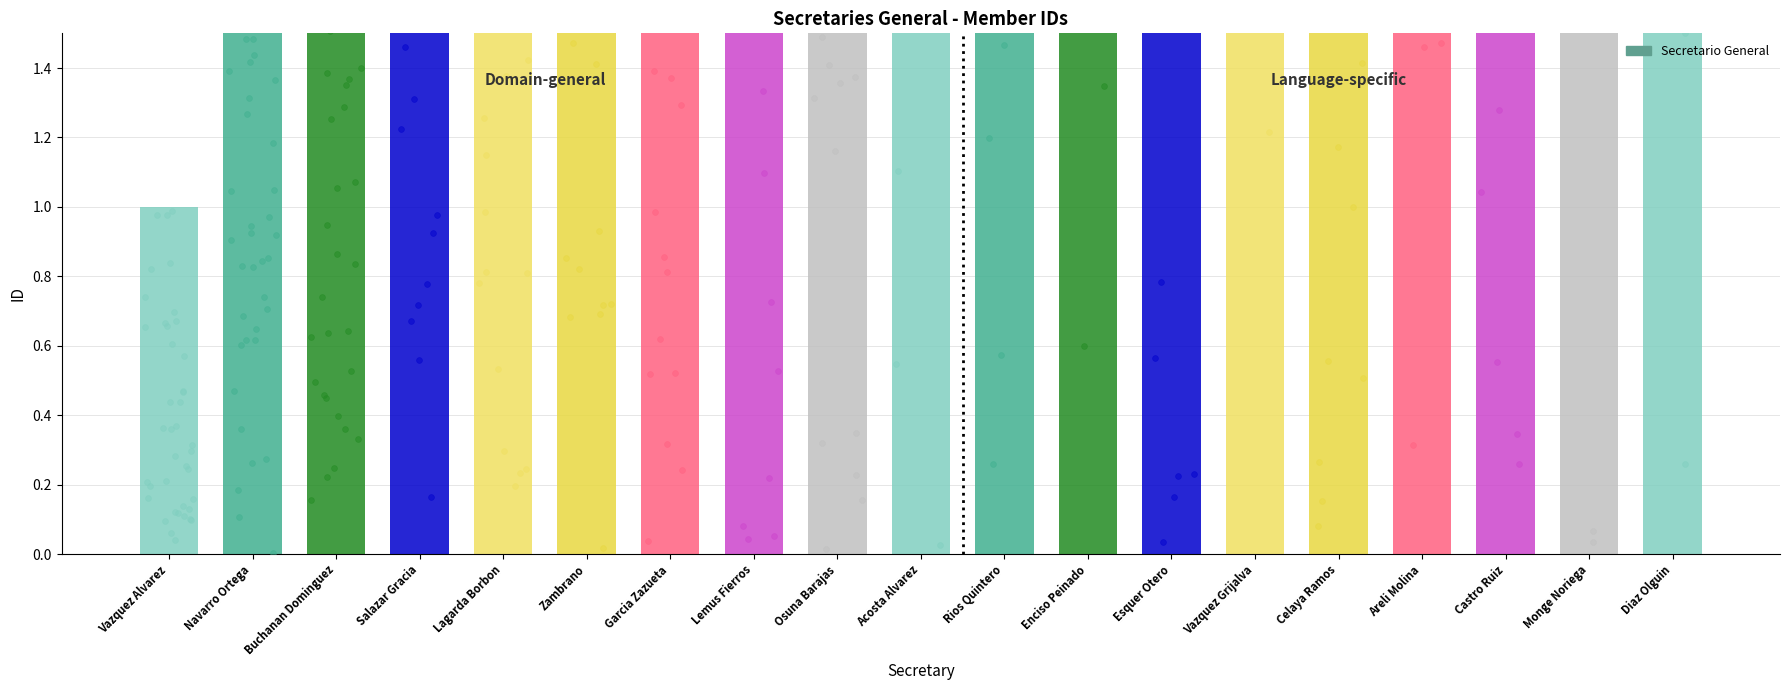

What is the change in value from Areli Molina to Monge Noriega?

+2